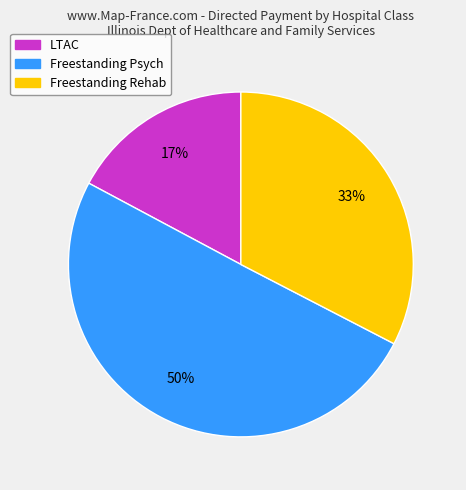

Approximately how many times larger is the value at LTAC compared to Freestanding Rehab?

0.5